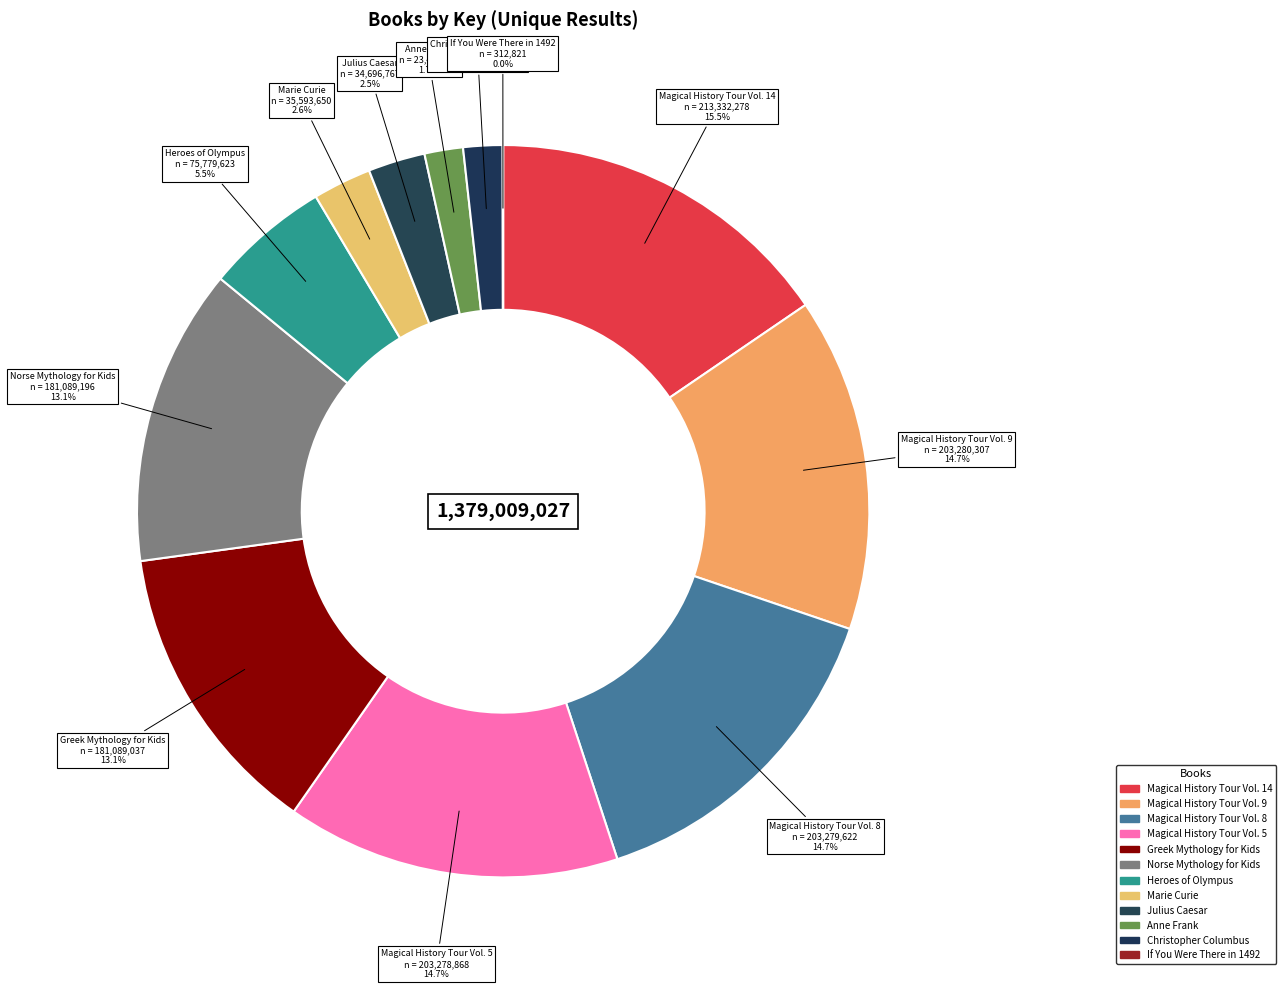

Between Magical History Tour Vol. 14 and Magical History Tour Vol. 5, which is larger?

Magical History Tour Vol. 14